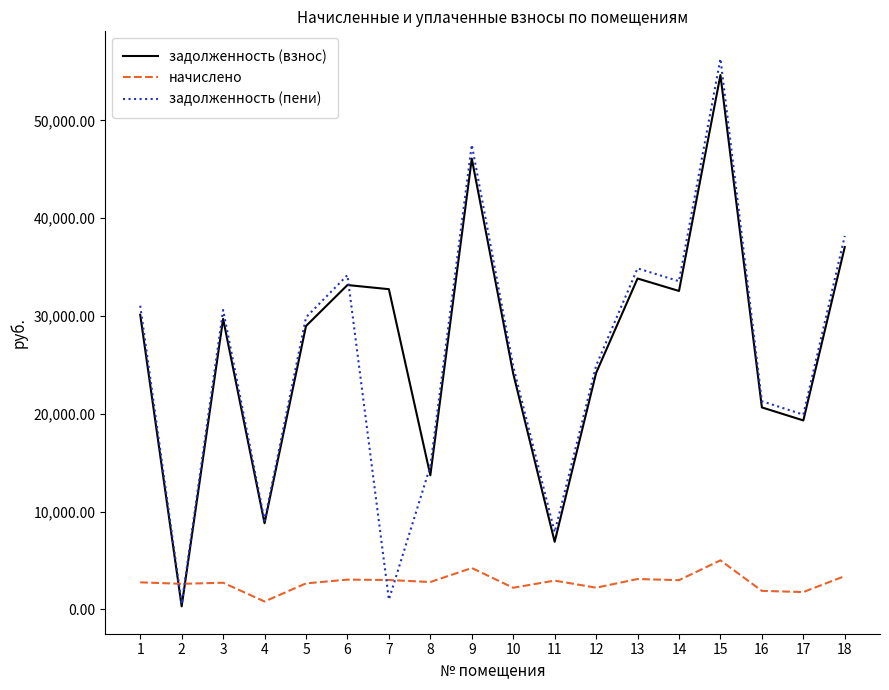

How many times do начислено and задолженность (взнос) cross each other?

2